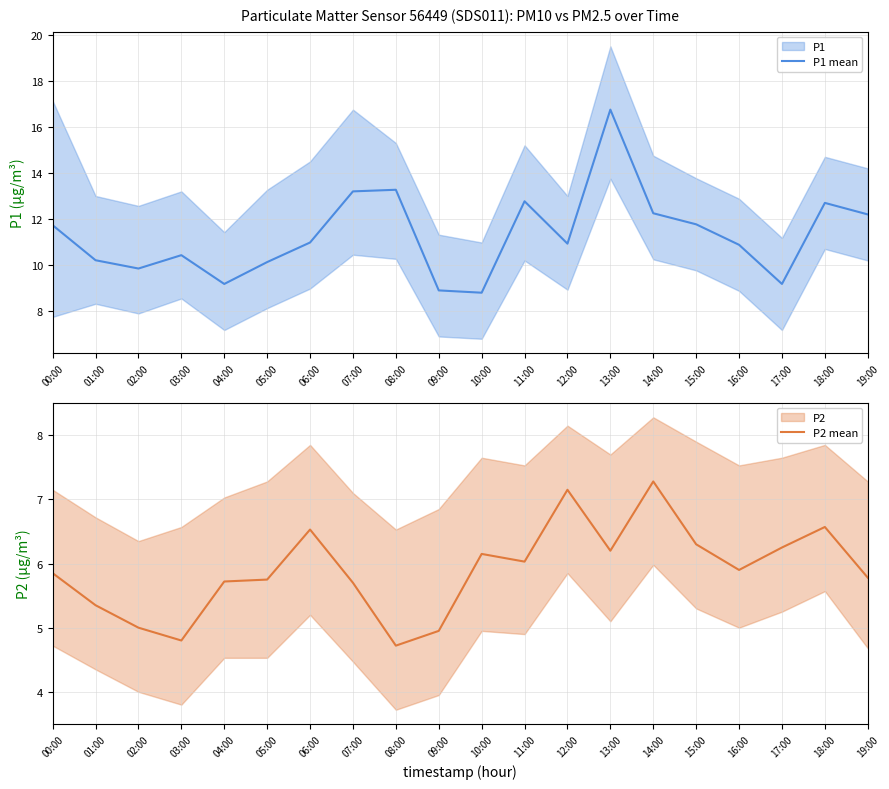

What is the greatest value displayed?

16.8